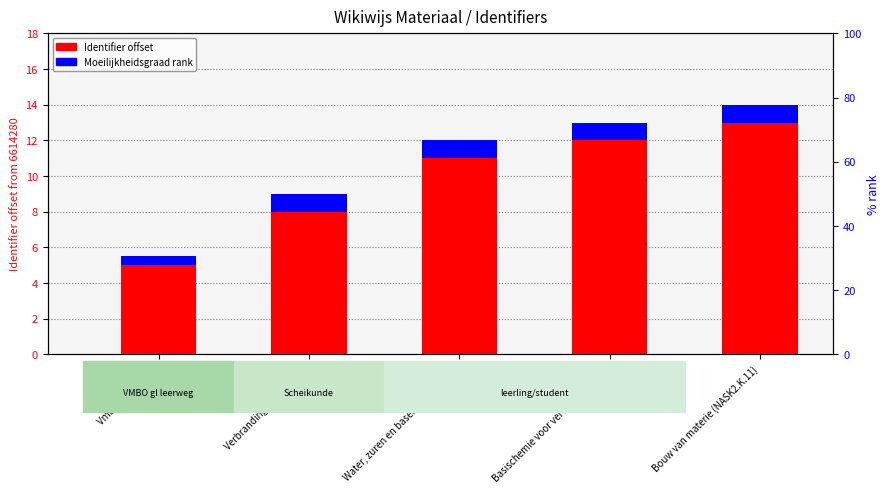

Is it true that Moeilijkheidsgraad rank equals 1.6 at Verbranding (NASK2.K.5)?

False